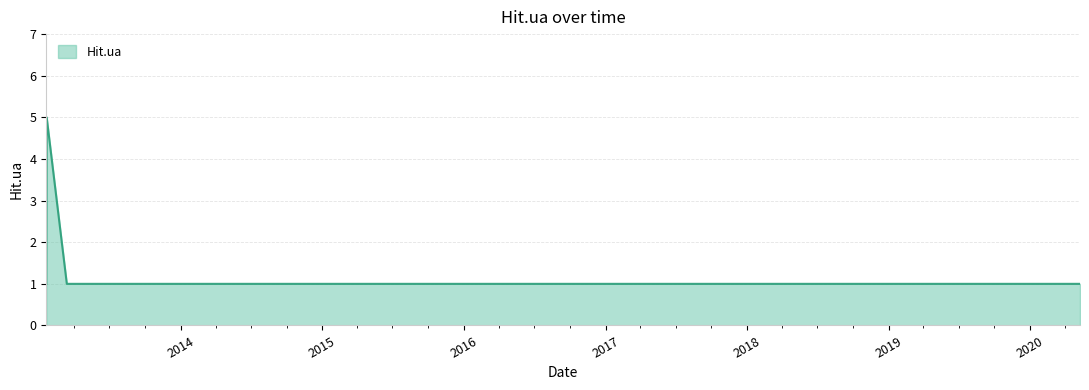

What is the difference between the maximum and minimum values?

4